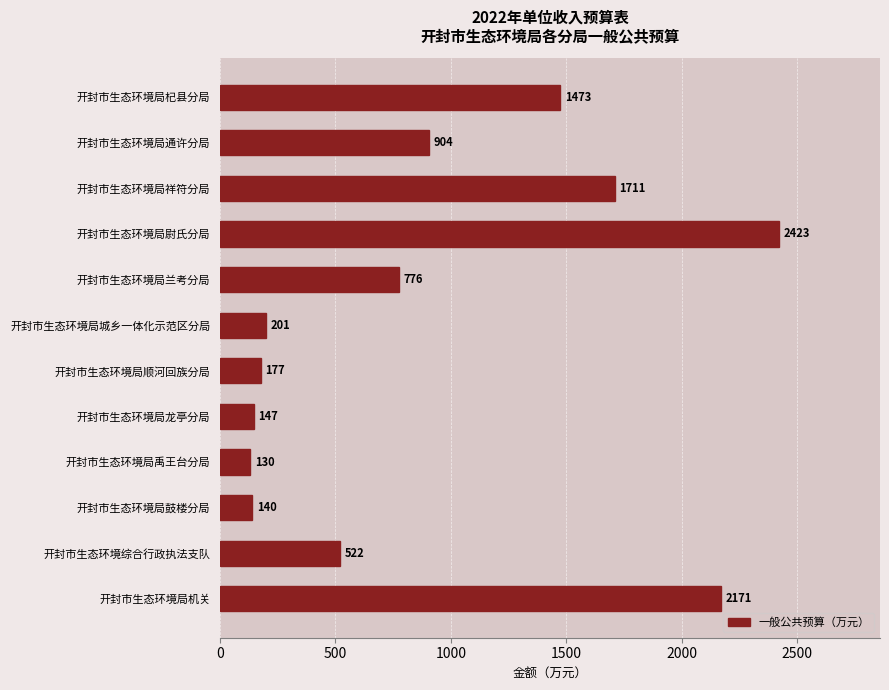

List the labels in order of value, largest first.

开封市生态环境局尉氏分局, 开封市生态环境局机关, 开封市生态环境局祥符分局, 开封市生态环境局杞县分局, 开封市生态环境局通许分局, 开封市生态环境局兰考分局, 开封市生态环境综合行政执法支队, 开封市生态环境局城乡一体化示范区分局, 开封市生态环境局顺河回族分局, 开封市生态环境局龙亭分局, 开封市生态环境局鼓楼分局, 开封市生态环境局禹王台分局